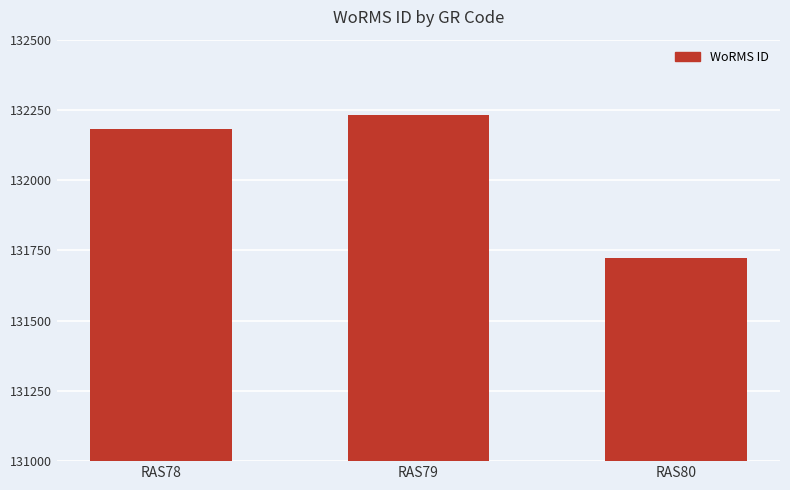

True or false: the data shows 131723 at RAS80.

True